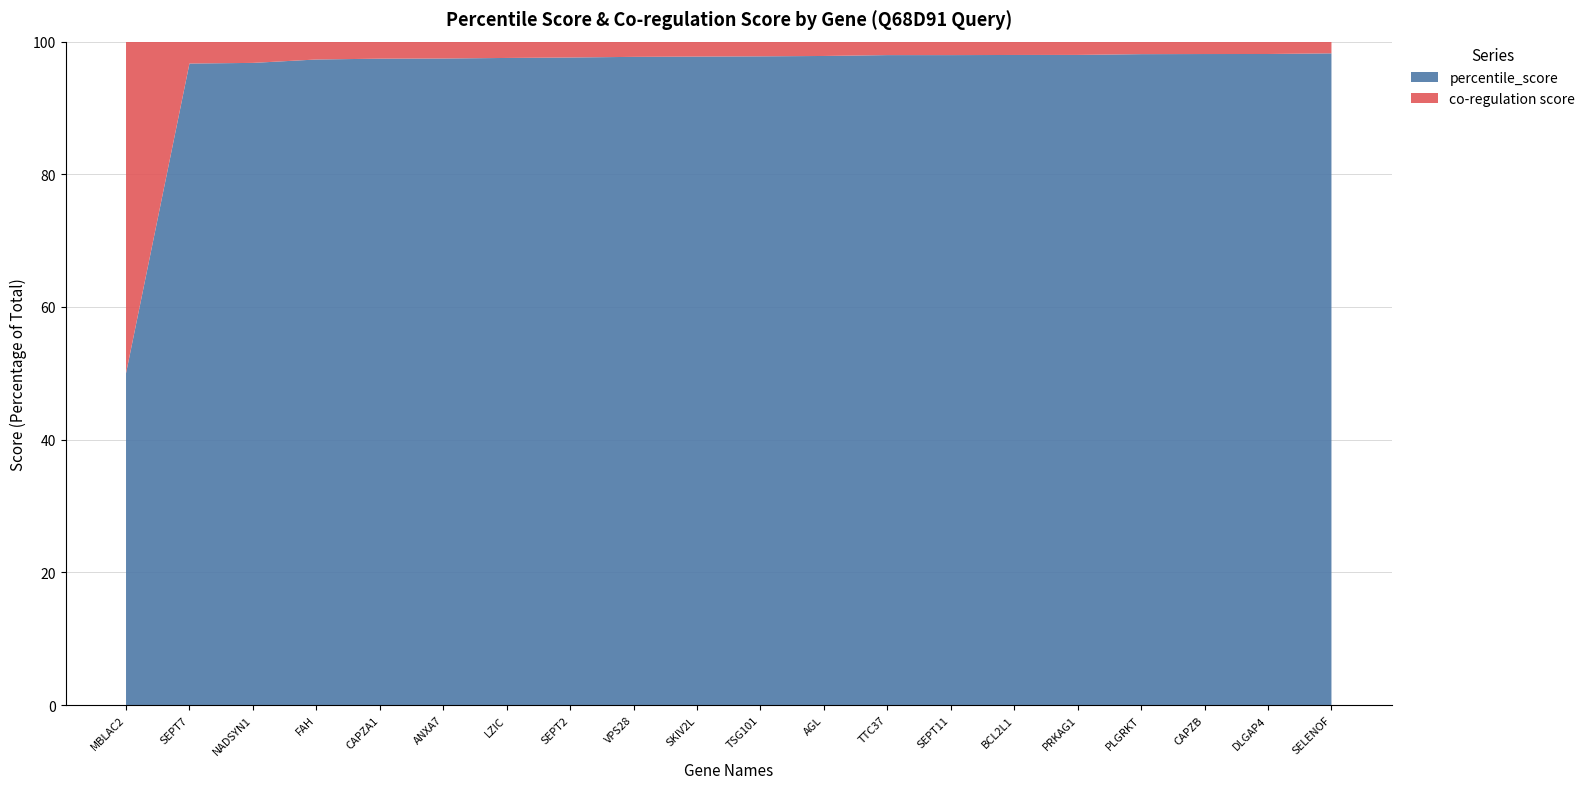

What is the minimum value for percentile_score?

50.0